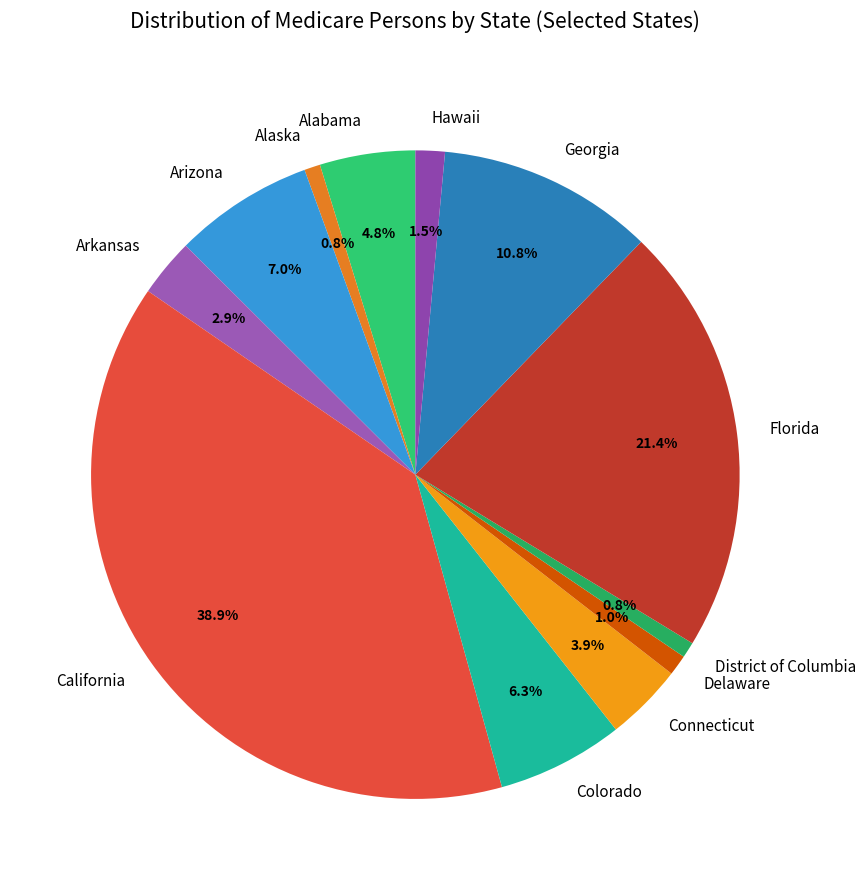

What percentage is the Florida slice, to the nearest percent?

21%